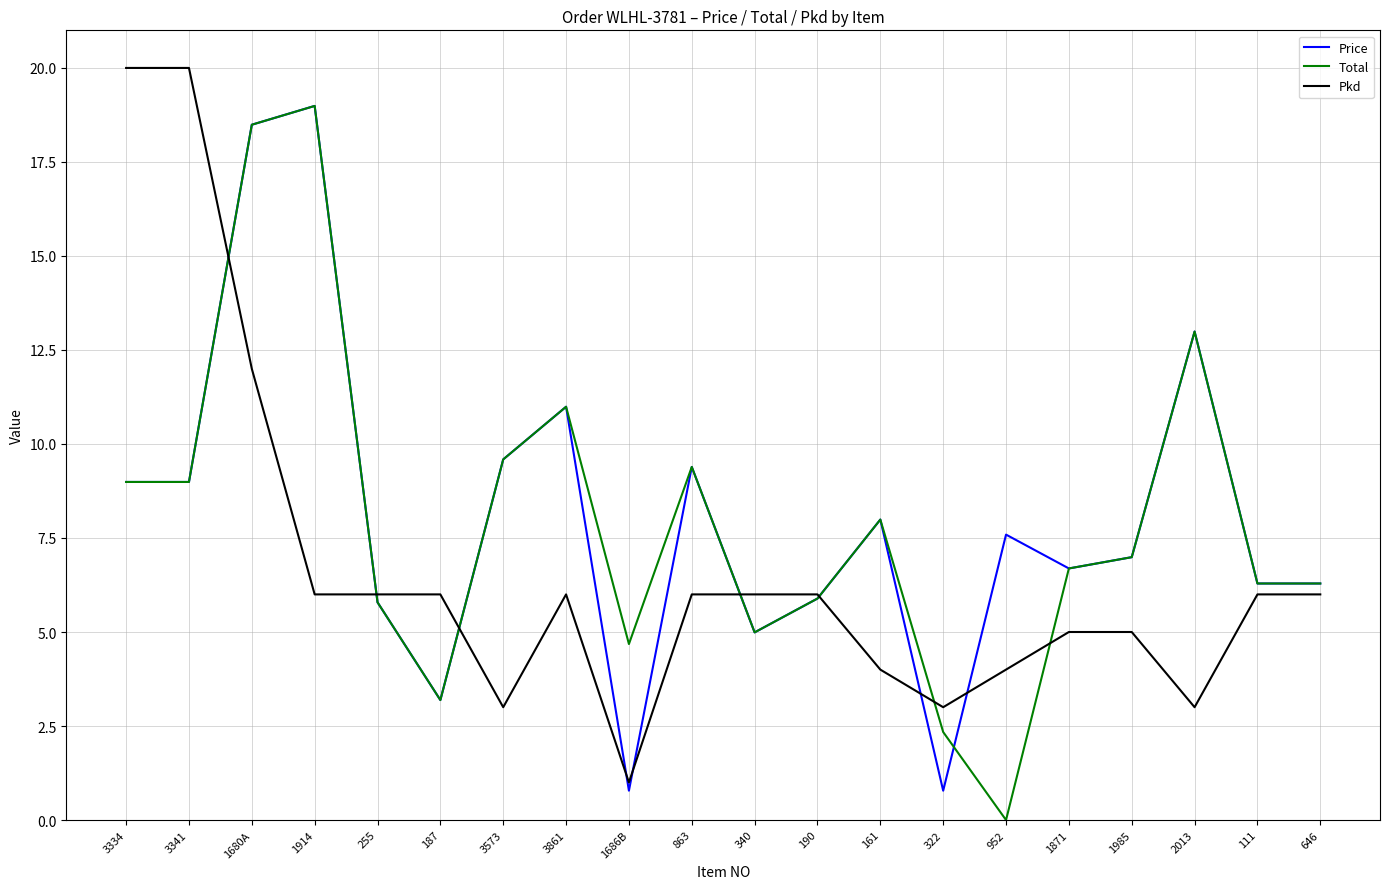

Is the value of Price at 3334 greater than the value of Total at 646?

Yes